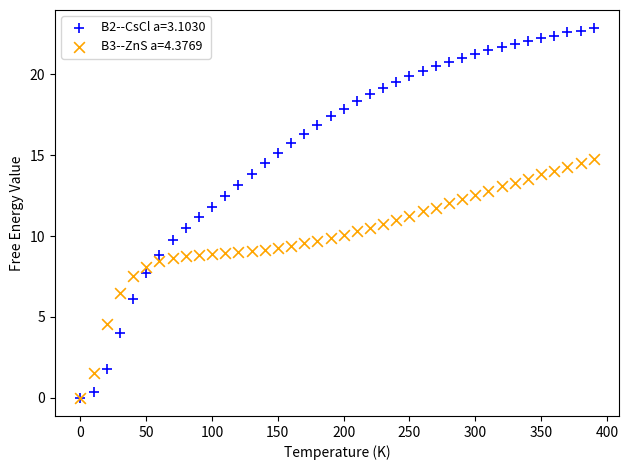

Which series contains the highest Y value?

B2--CsCl a=3.1030